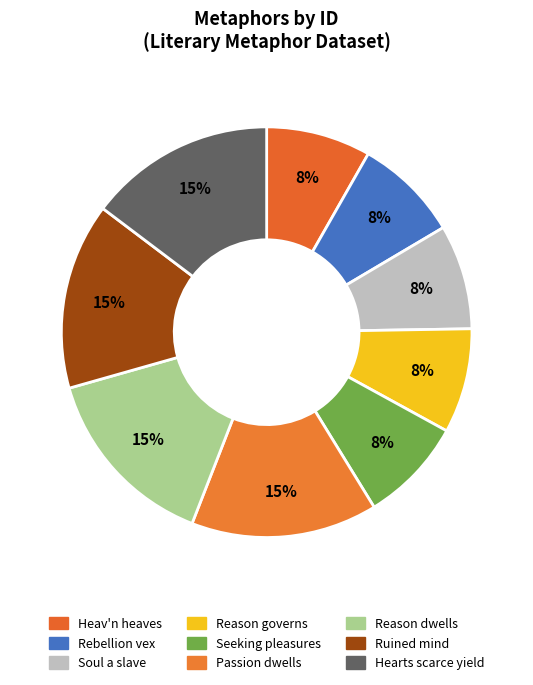

How many segments does this pie chart have?

9